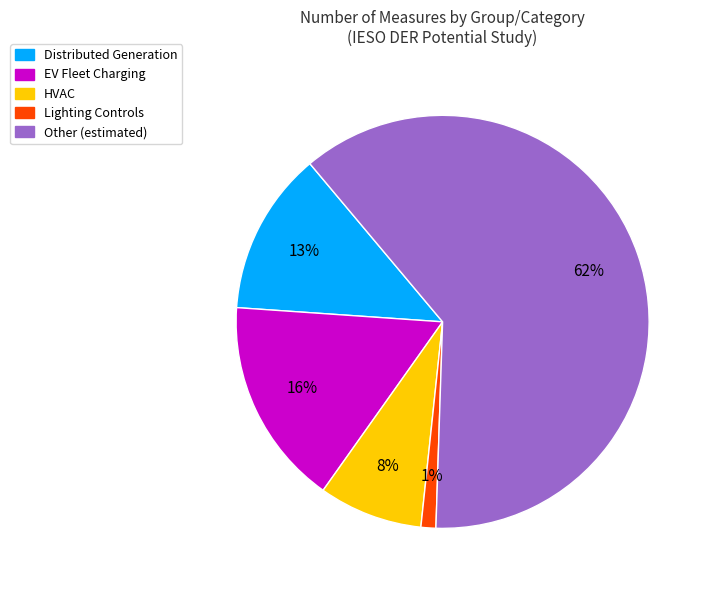

What is the smallest slice in the pie chart?

Lighting Controls